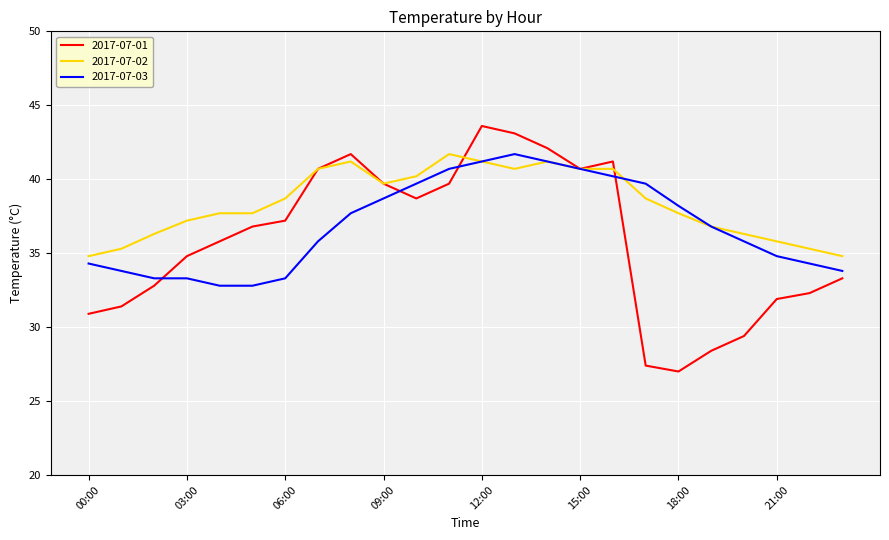

Which series has the widest spread of values?

2017-07-01